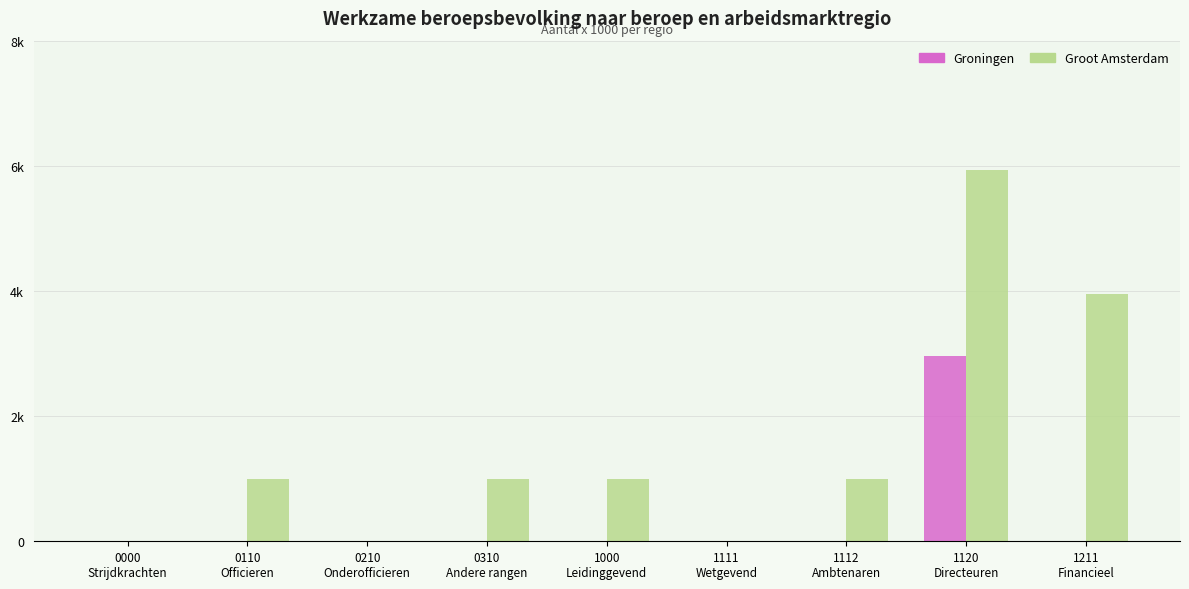

Are the bars horizontal?

No